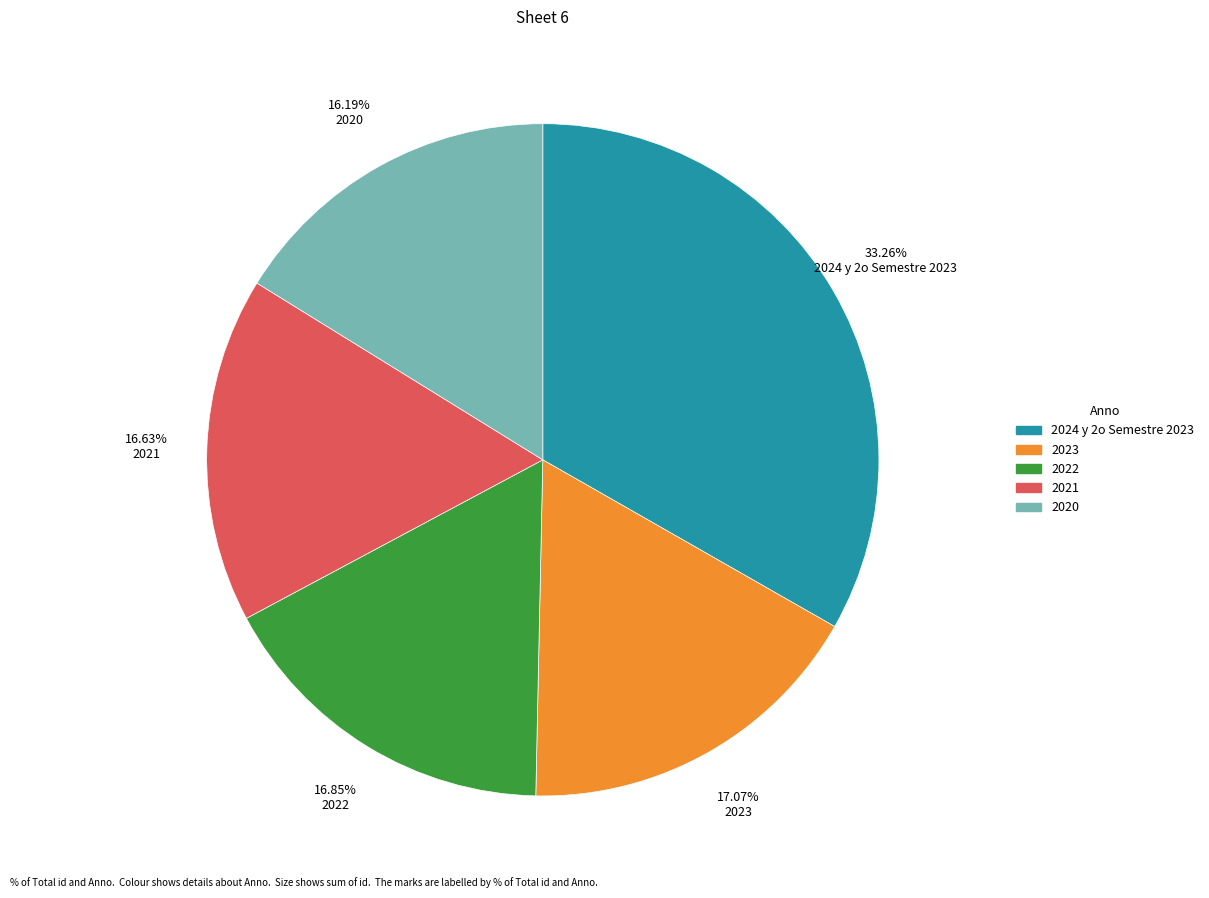

Does any single category account for the majority?

No